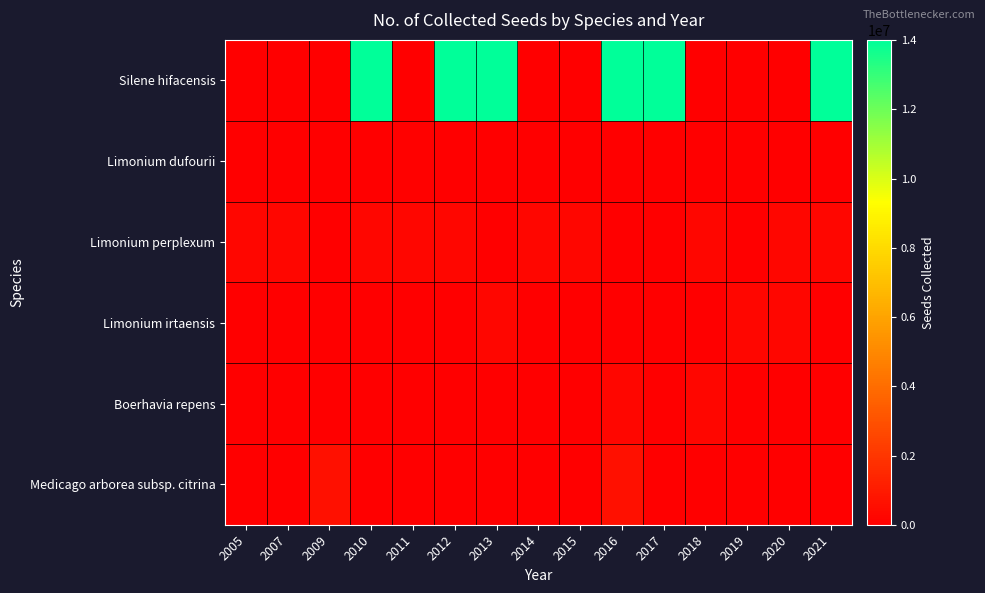

How many categories are shown in the chart?

15